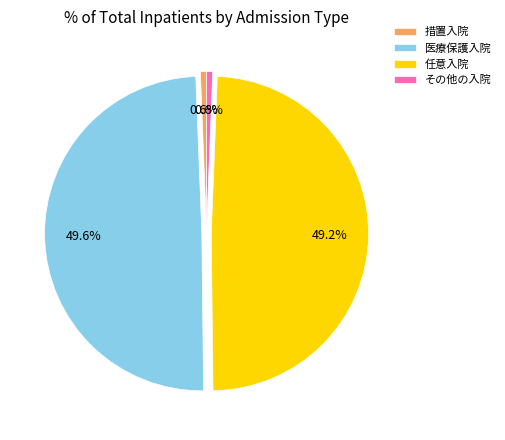

Does その他の入院 account for over 50% of the chart?

No